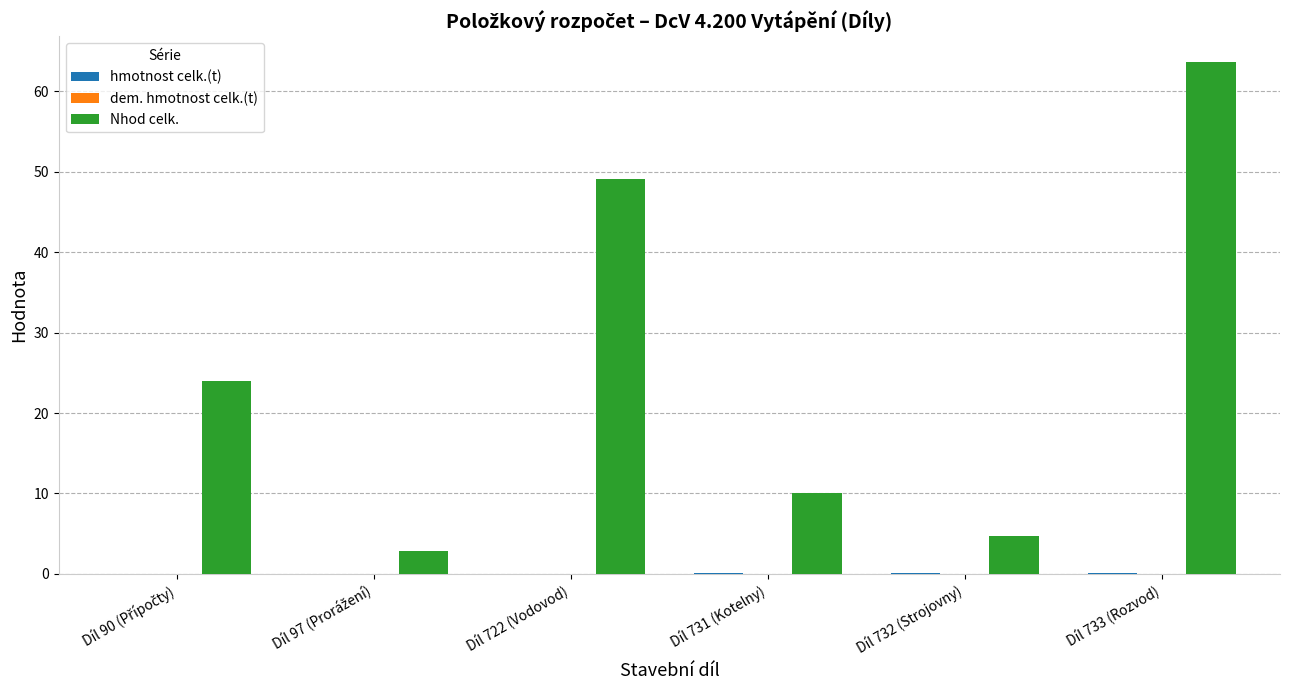

Which series has the largest total across all categories?

Nhod celk.